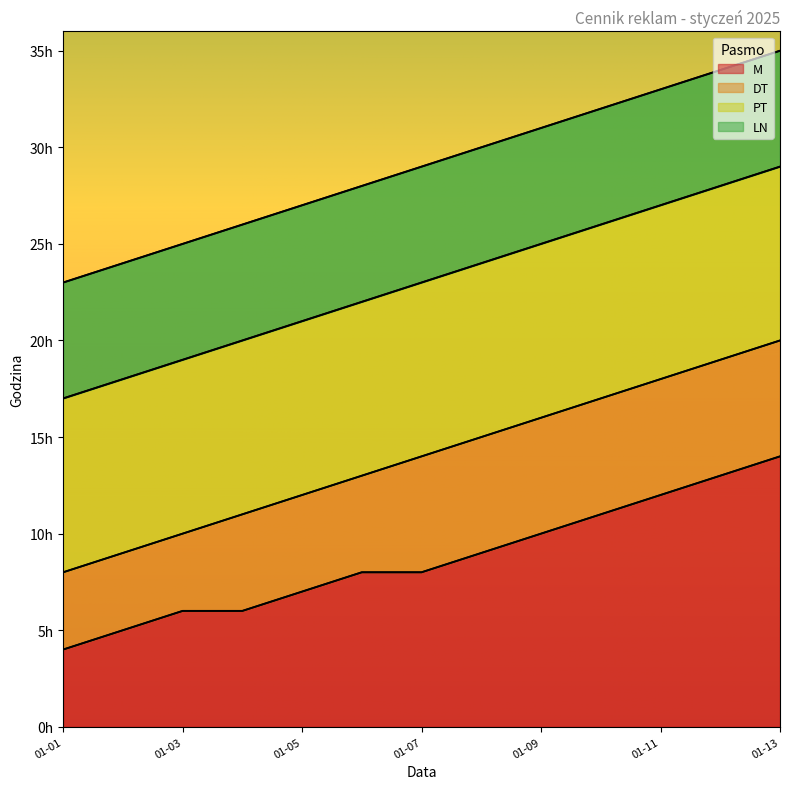

What is the difference between the M values at 2025-01-06 and 2025-01-12?

5